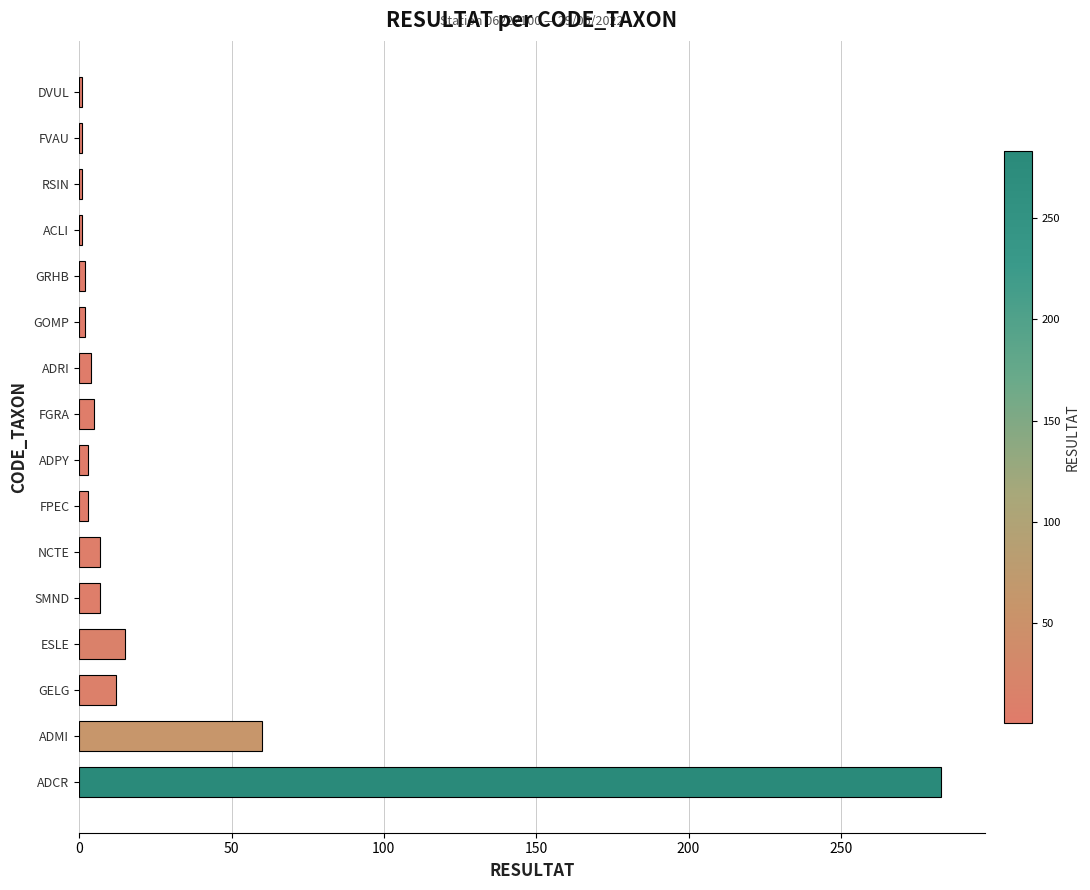

At which category does the chart reach its peak across all series?

ADCR